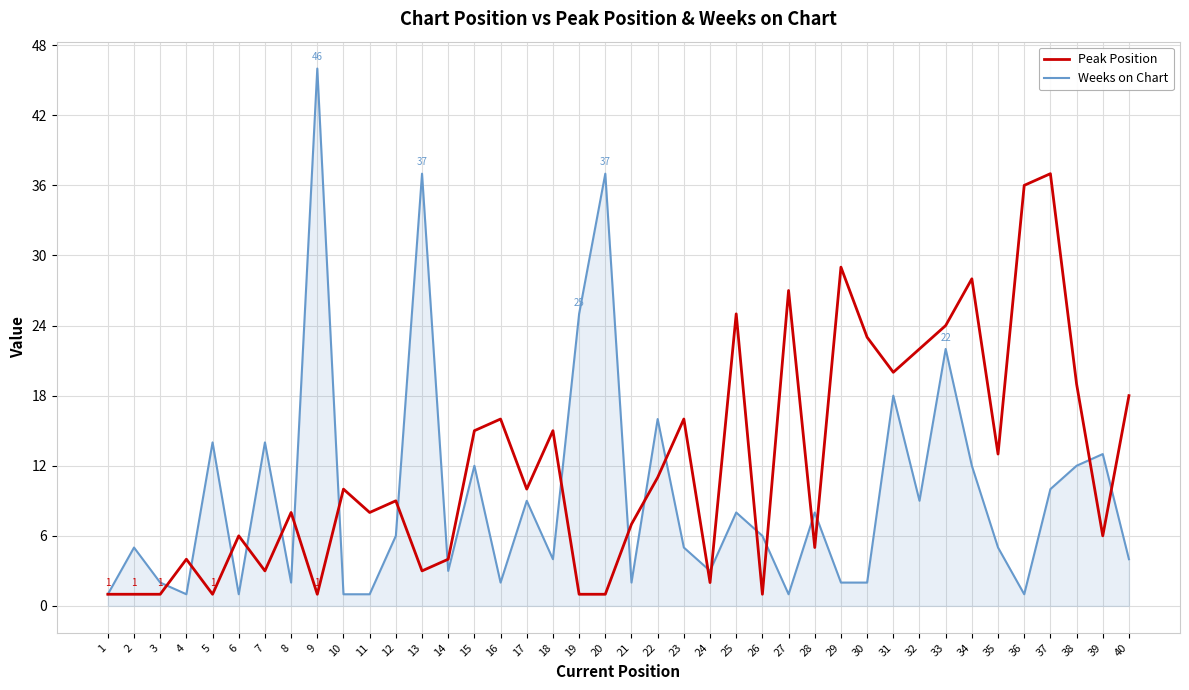

Which series ends up on top after the final intersection of Weeks on Chart and Peak Position?

Peak Position